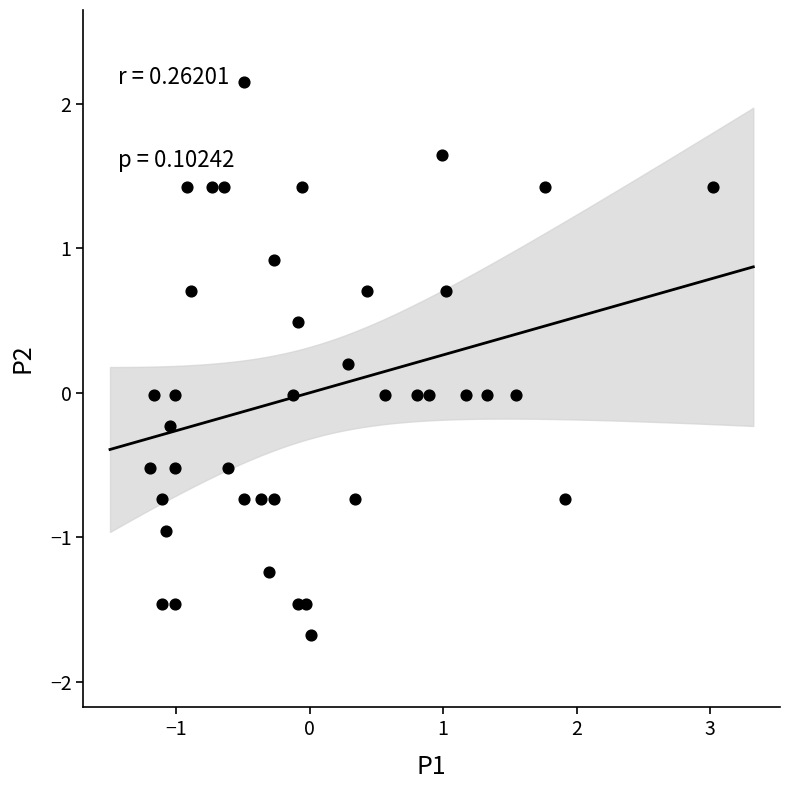

What is the range of X values (max minus min)?

4.2